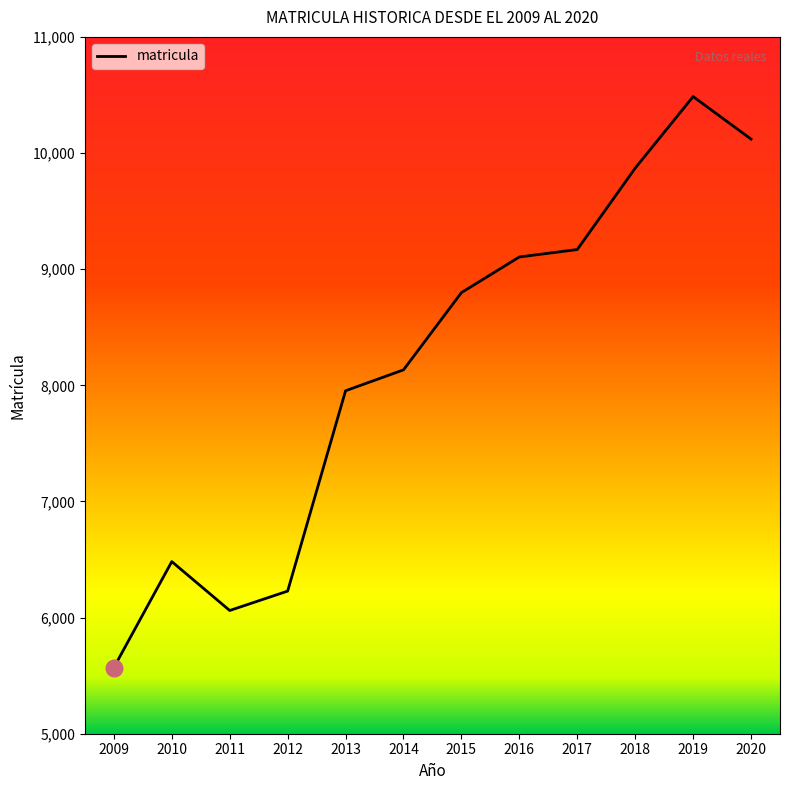

Read the value at 2016.

9105